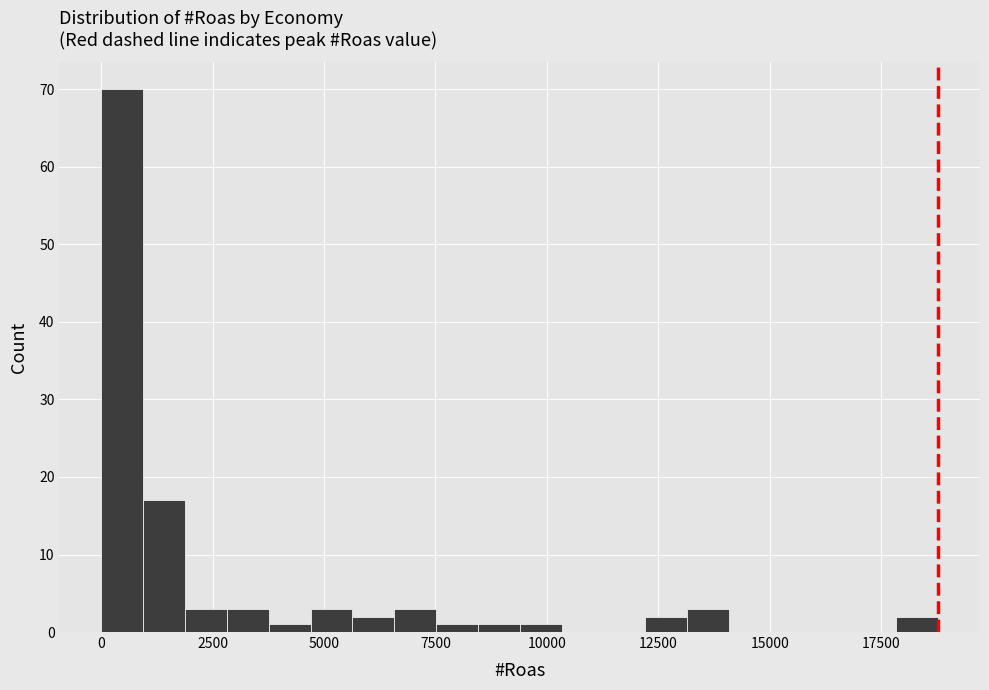

Around what value on the x-axis is the tallest bar? Give the approximate position of its centre, as read against the axis.

500